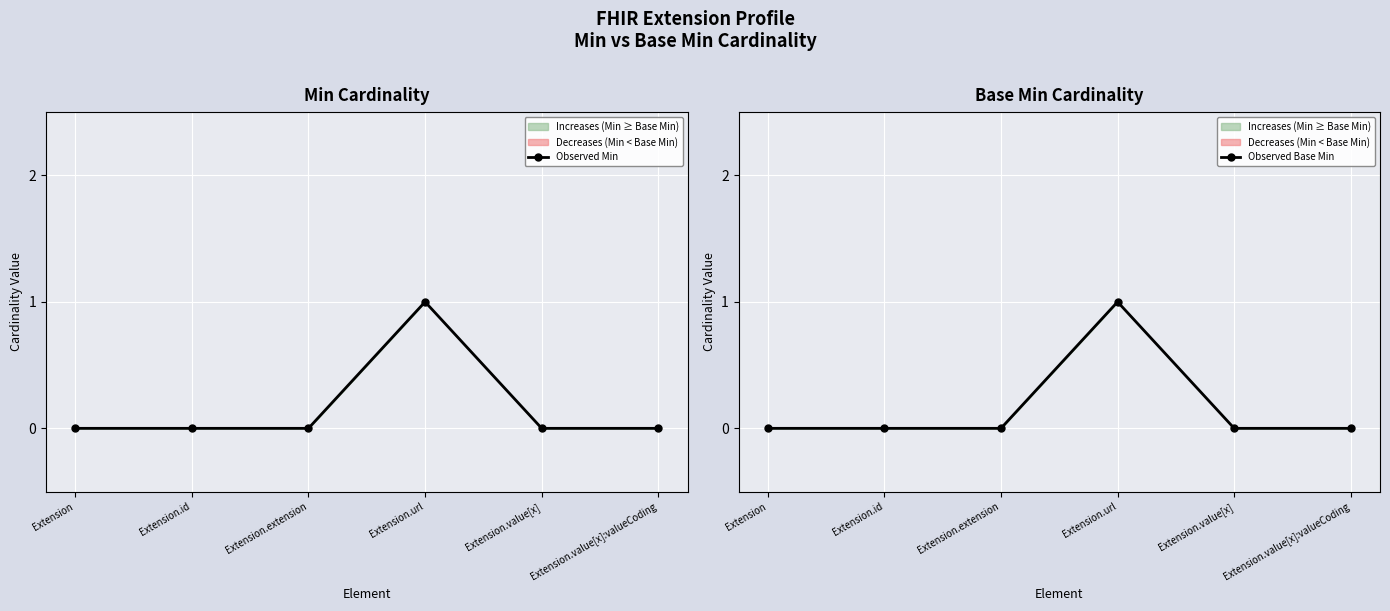

Between Extension and Extension.url, which is larger?

Extension.url